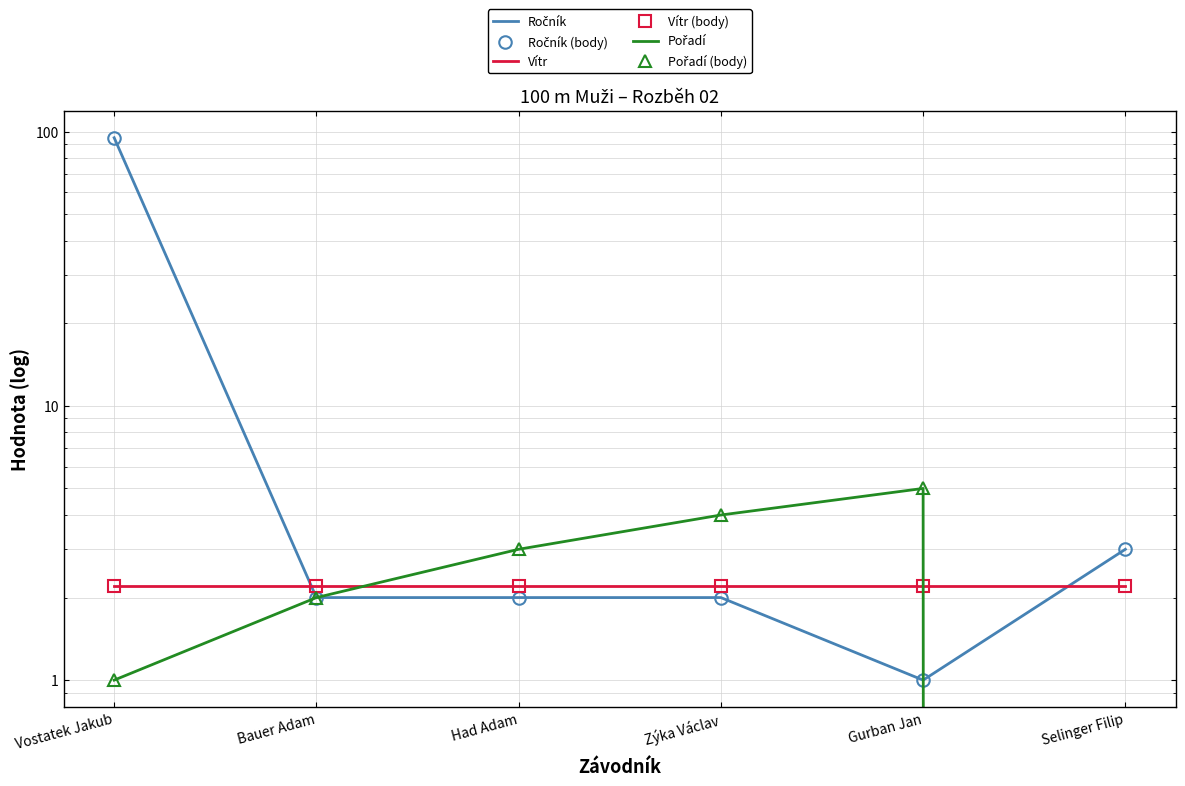

Reading left to right, transcribe all the data shown in this chart.

Ročník: Vostatek Jakub=95.0	Bauer Adam=2.0	Had Adam=2.0	Zýka Václav=2.0	Gurban Jan=1.0	Selinger Filip=3.0
Ročník (body): Vostatek Jakub=95.0	Bauer Adam=2.0	Had Adam=2.0	Zýka Václav=2.0	Gurban Jan=1.0	Selinger Filip=3.0
Vítr: Vostatek Jakub=2.2	Bauer Adam=2.2	Had Adam=2.2	Zýka Václav=2.2	Gurban Jan=2.2	Selinger Filip=2.2
Vítr (body): Vostatek Jakub=2.2	Bauer Adam=2.2	Had Adam=2.2	Zýka Václav=2.2	Gurban Jan=2.2	Selinger Filip=2.2
Pořadí: Vostatek Jakub=1.0	Bauer Adam=2.0	Had Adam=3.0	Zýka Václav=4.0	Gurban Jan=5.0	Selinger Filip=0.0
Pořadí (body): Vostatek Jakub=1.0	Bauer Adam=2.0	Had Adam=3.0	Zýka Václav=4.0	Gurban Jan=5.0	Selinger Filip=0.0